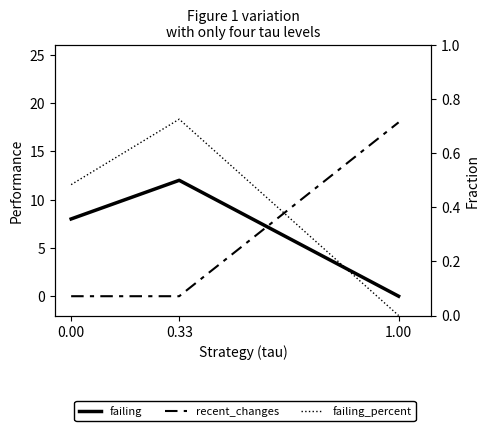

What is the average value of the failing series?

6.7